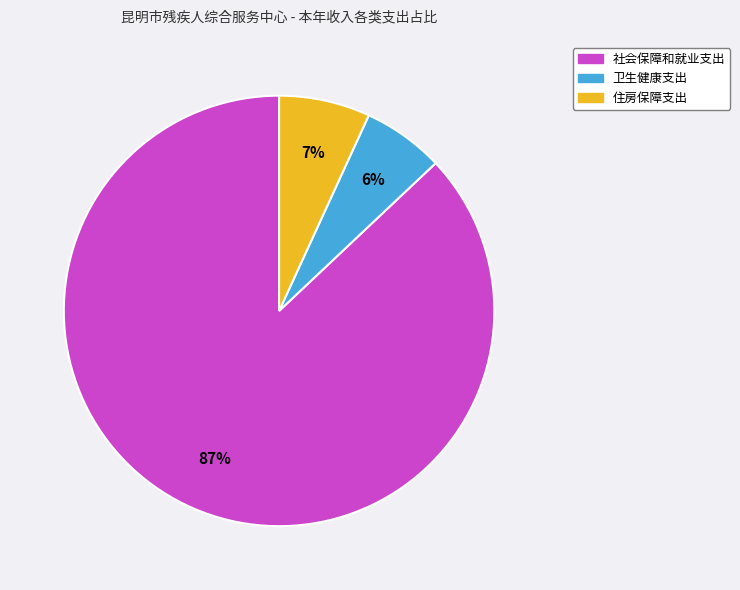

Count the number of slices in the pie.

3